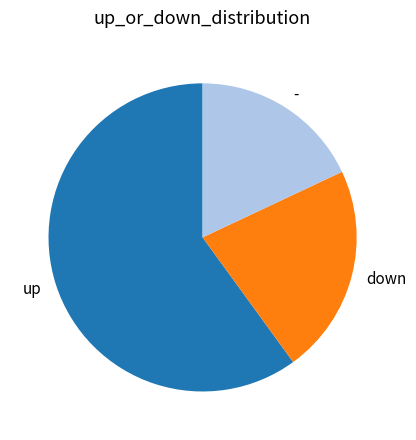

Which has a higher value, down or up?

up